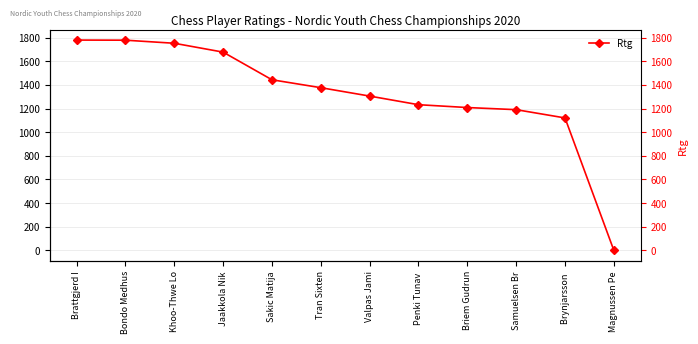

What is the sum of all values?

15871